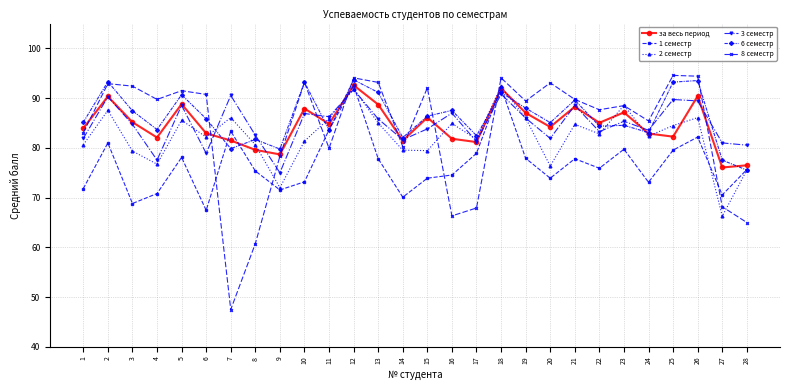

Is the value of 6 семестр at 12 greater than the value of 1 семестр at 18?

Yes